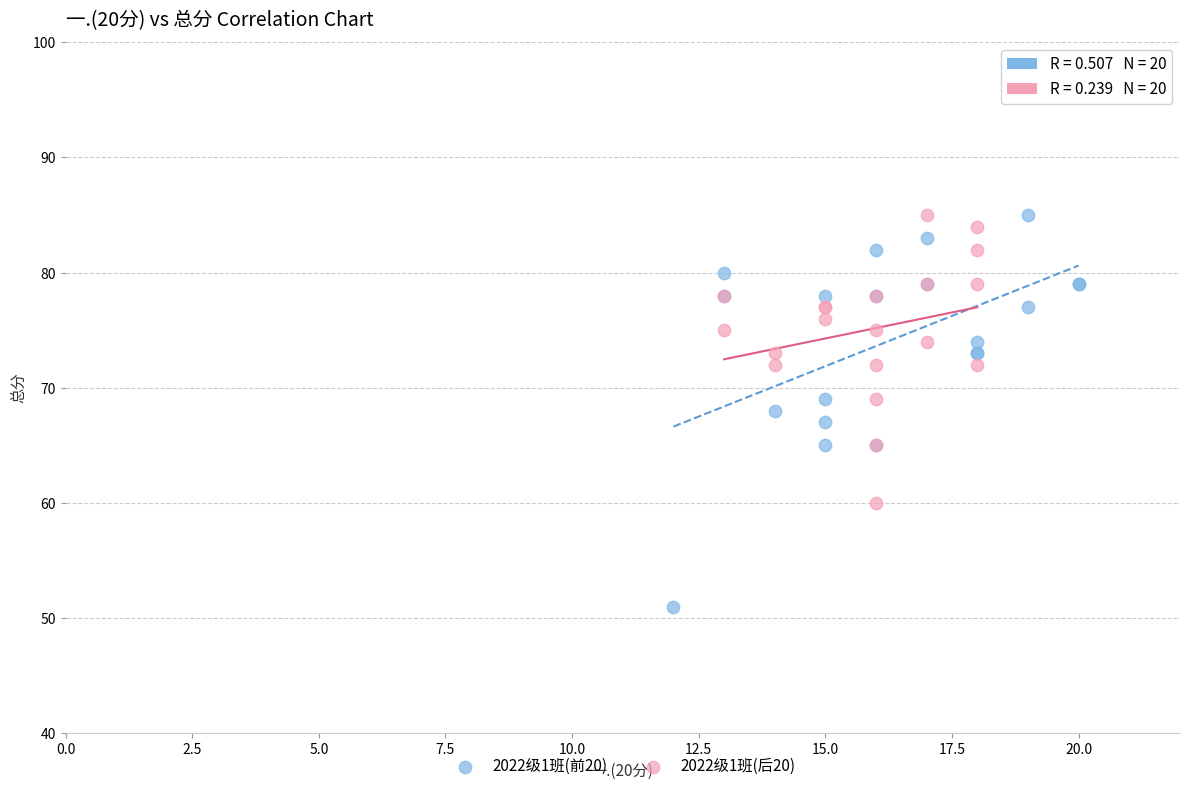

Which series reaches the minimum Y coordinate?

2022级1班(前20)